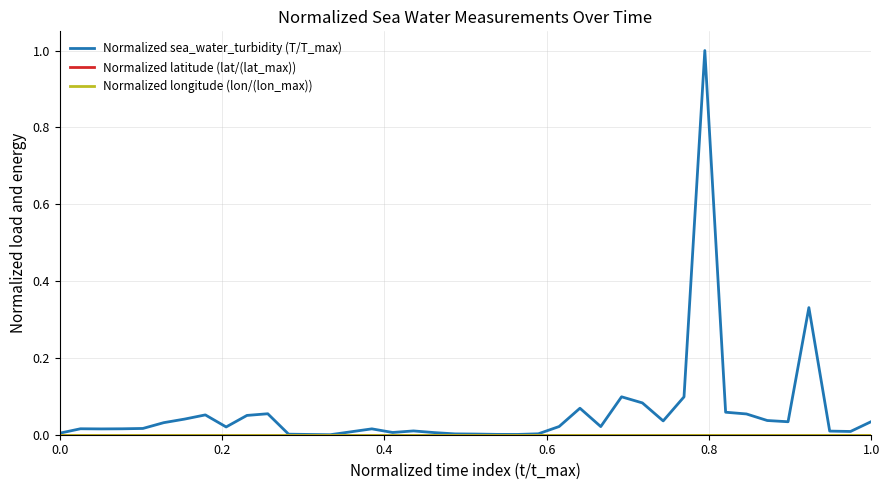

Does the chart have visible grid lines?

Yes